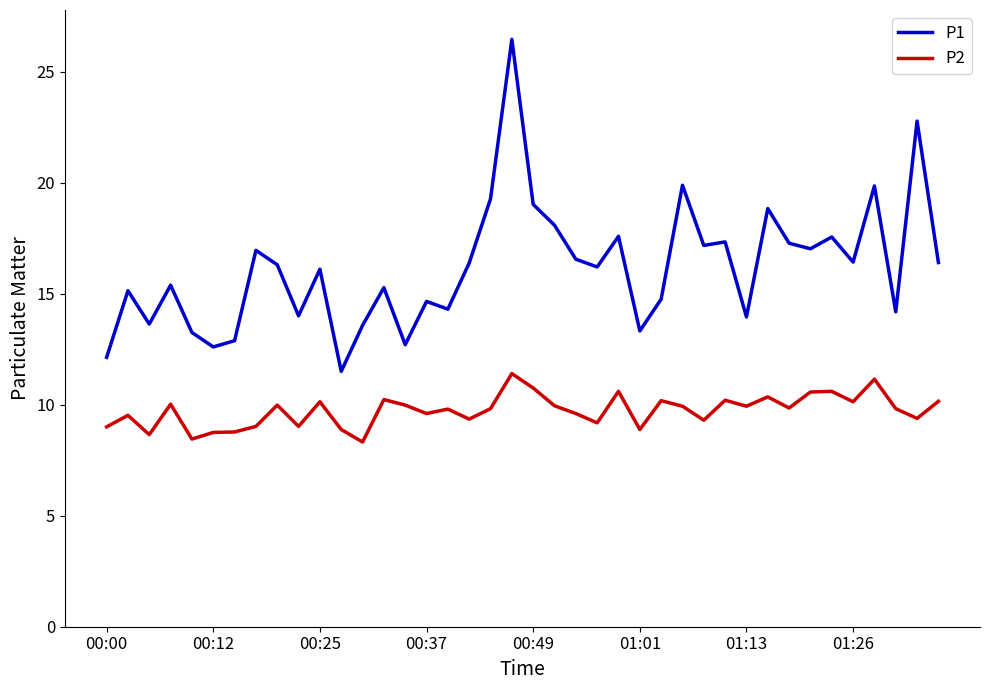

What is the highest value of the P2 series?

11.4